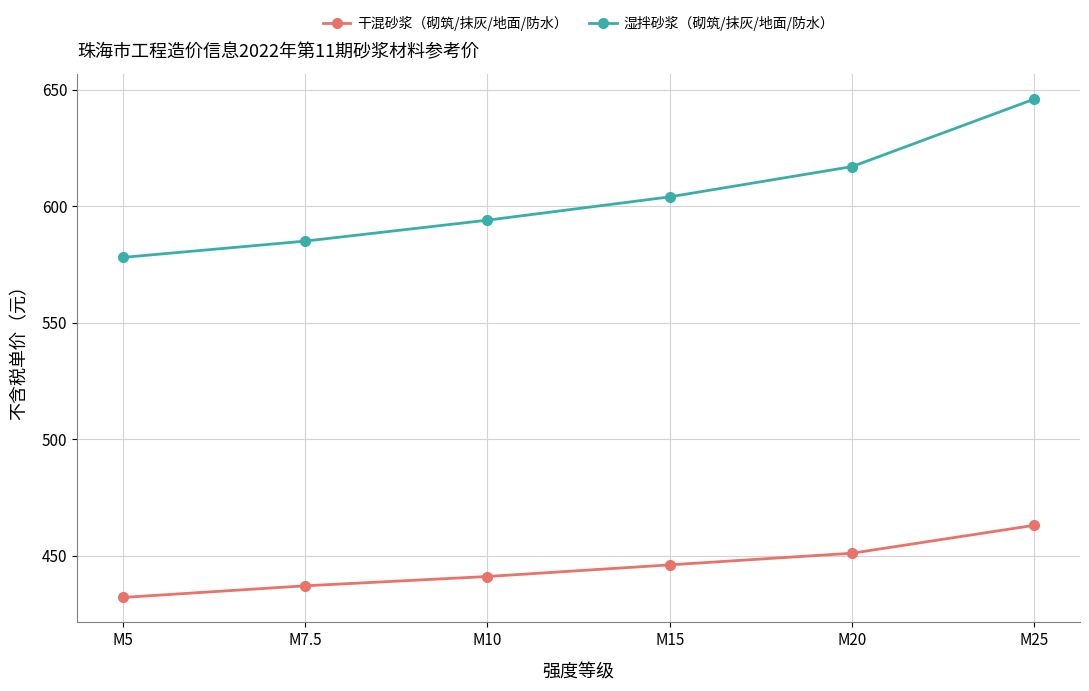

List the series in order of their overall mean, highest first.

湿拌砂浆（砌筑/抹灰/地面/防水）, 干混砂浆（砌筑/抹灰/地面/防水）